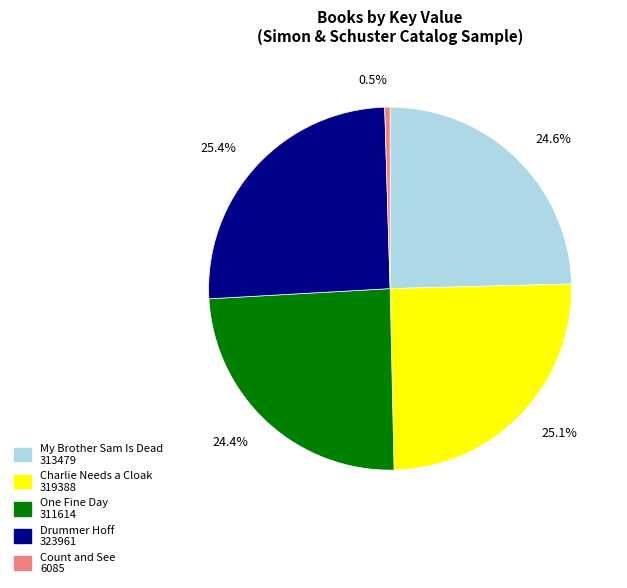

Do One Fine Day and Charlie Needs a Cloak together represent more than half of the pie?

No